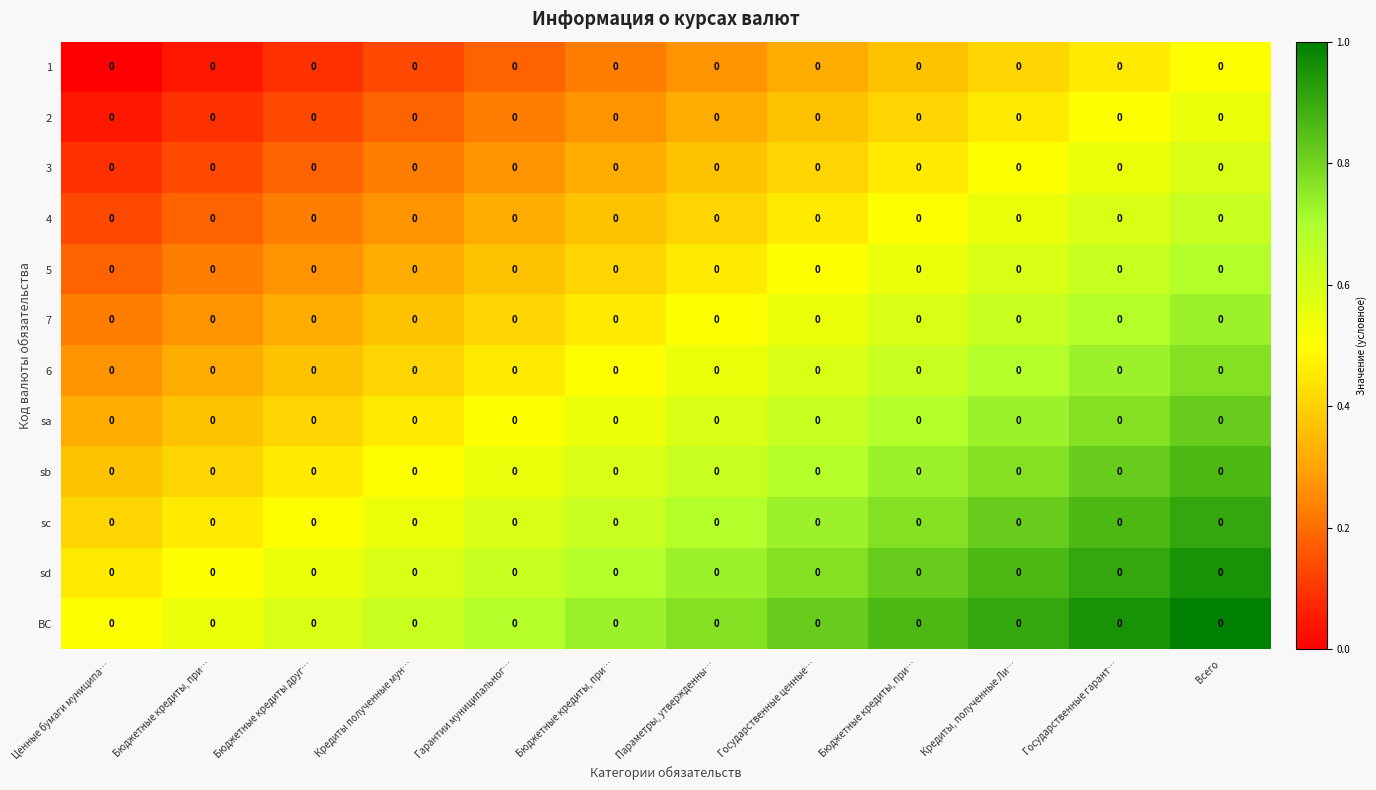

Count the number of data series in this chart.

12